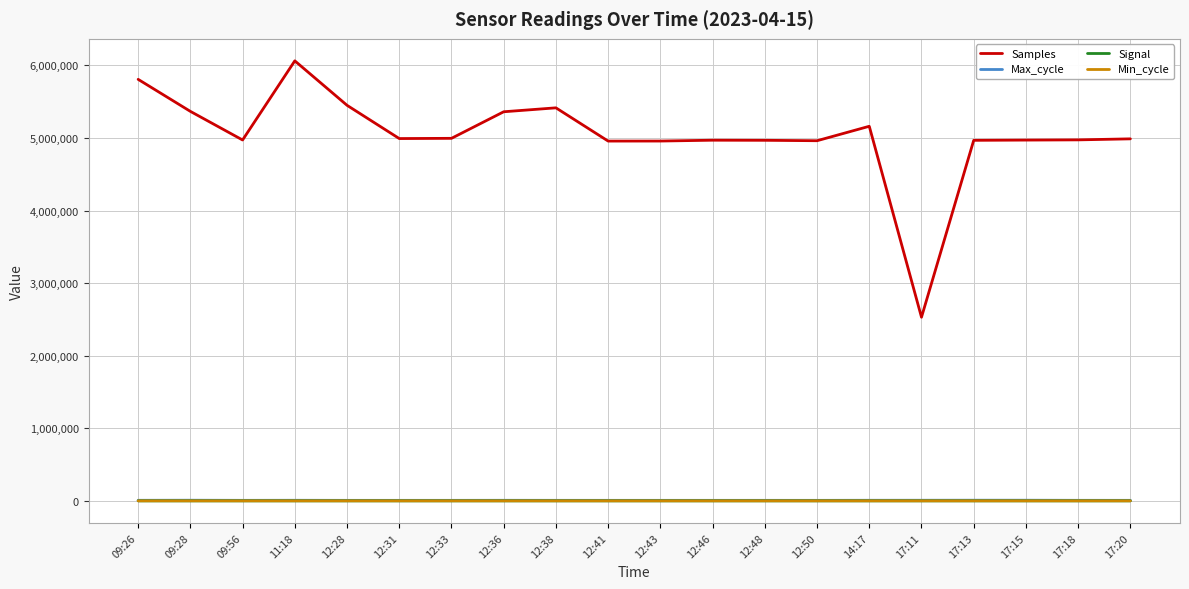

How many distinct data groups are displayed?

4